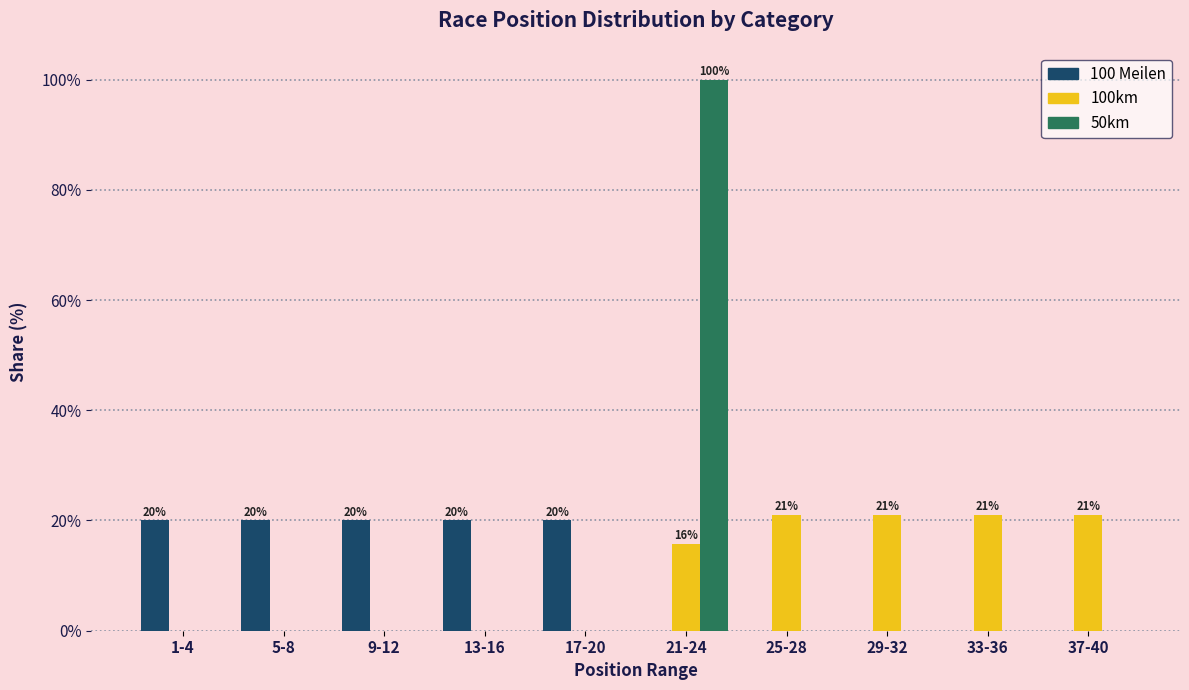

What is the sum of the 100 Meilen values at 17-20 and 21-24?

20.0